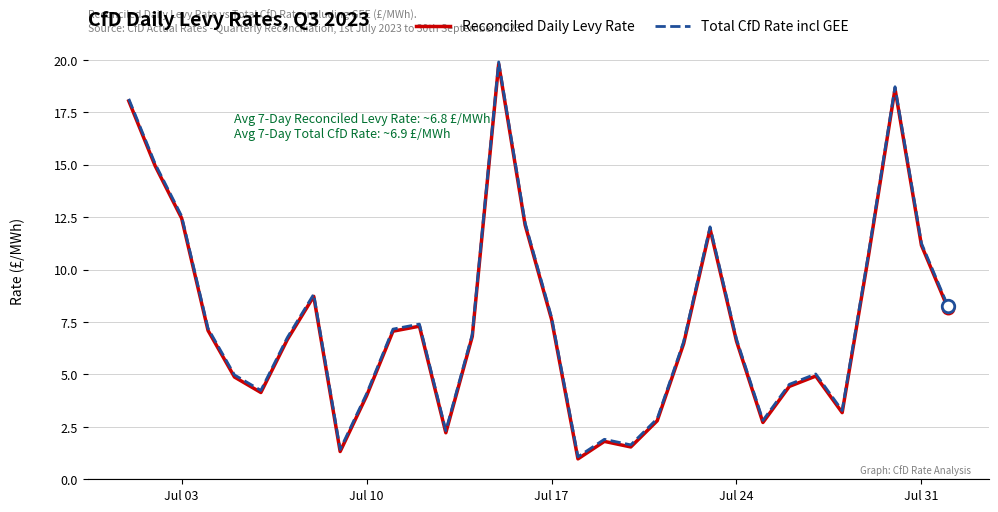

What is the highest value of the Reconciled Daily Levy Rate series?

19.8